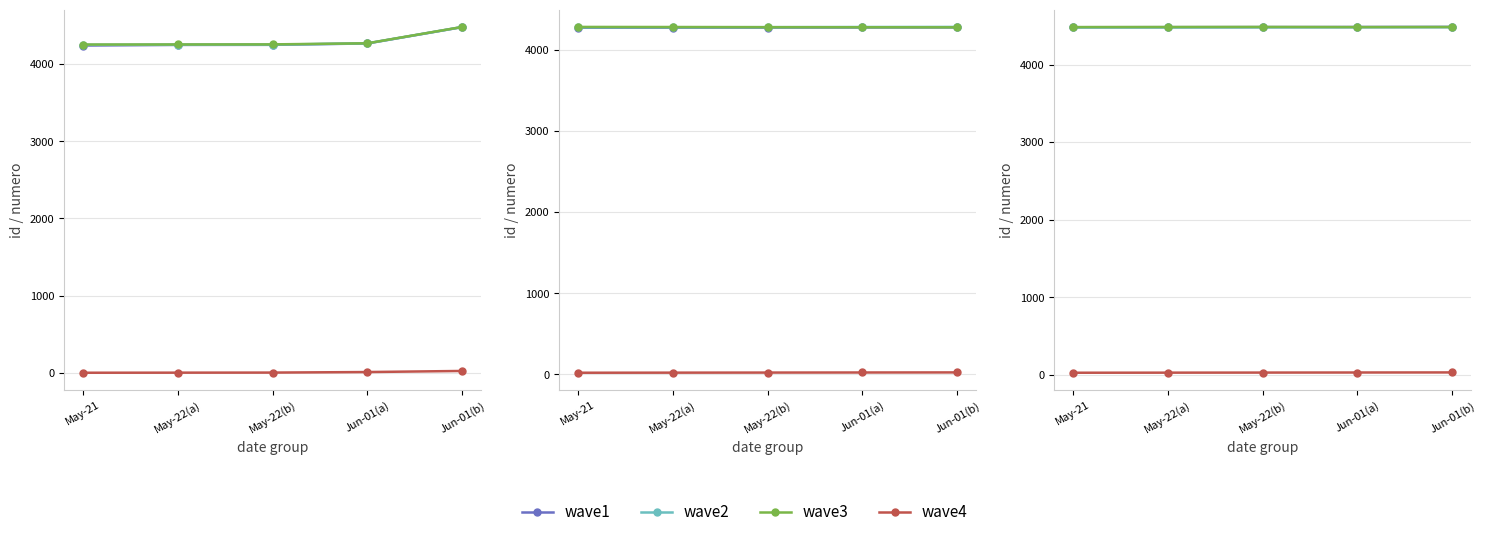

What is the sum of the wave4 values at May-22(b) and Jun-01(a)?

55